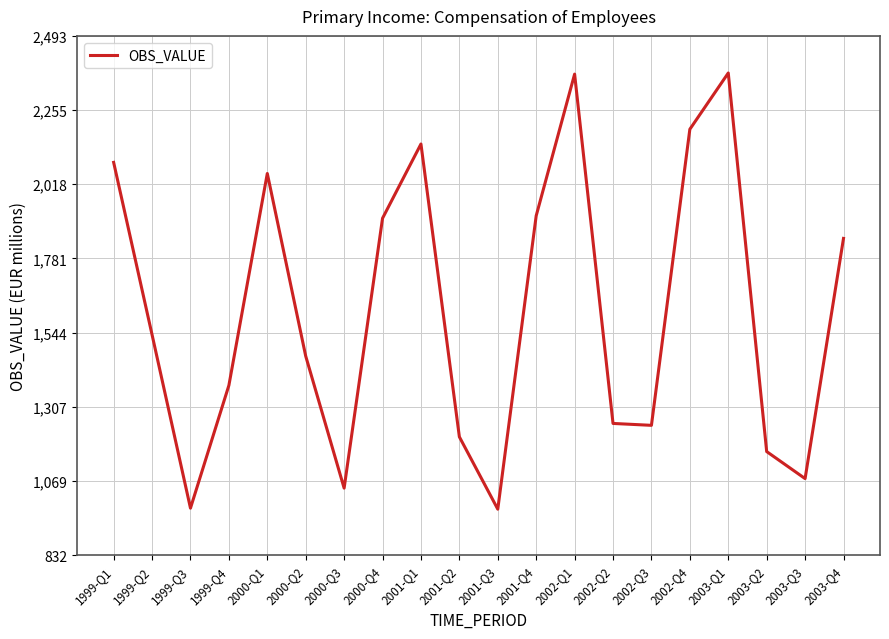

The value at 2003-Q4 is 426.8. True or false?

False